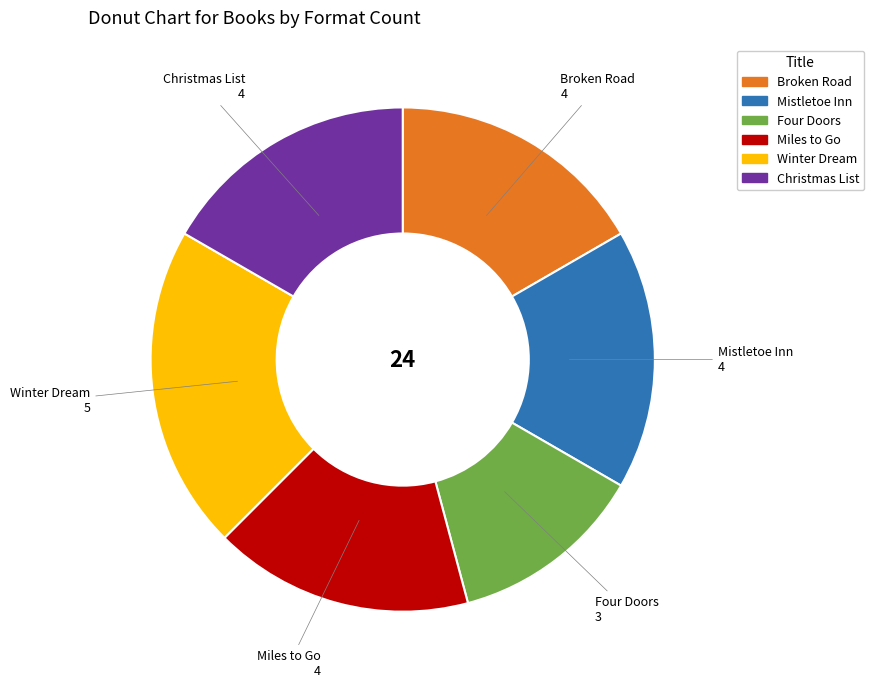

Count the number of slices in the pie.

6